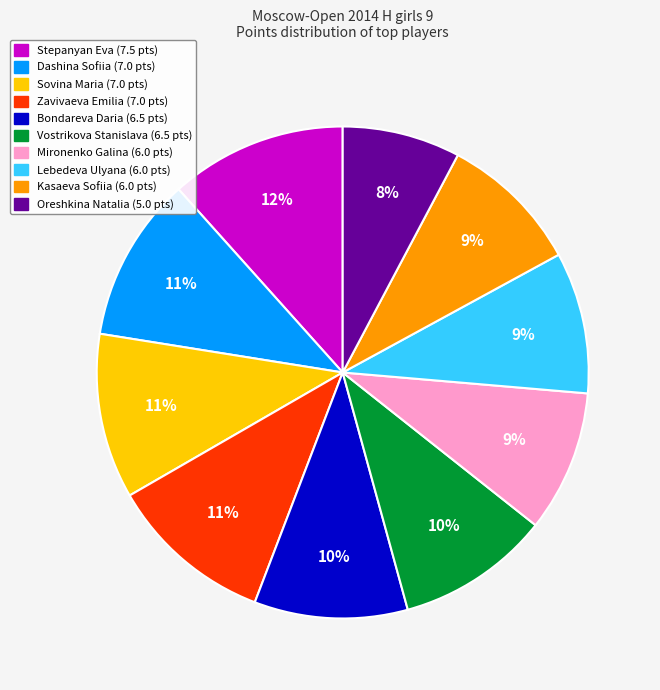

Combined, do Stepanyan Eva and Zavivaeva Emilia account for over 50%?

No